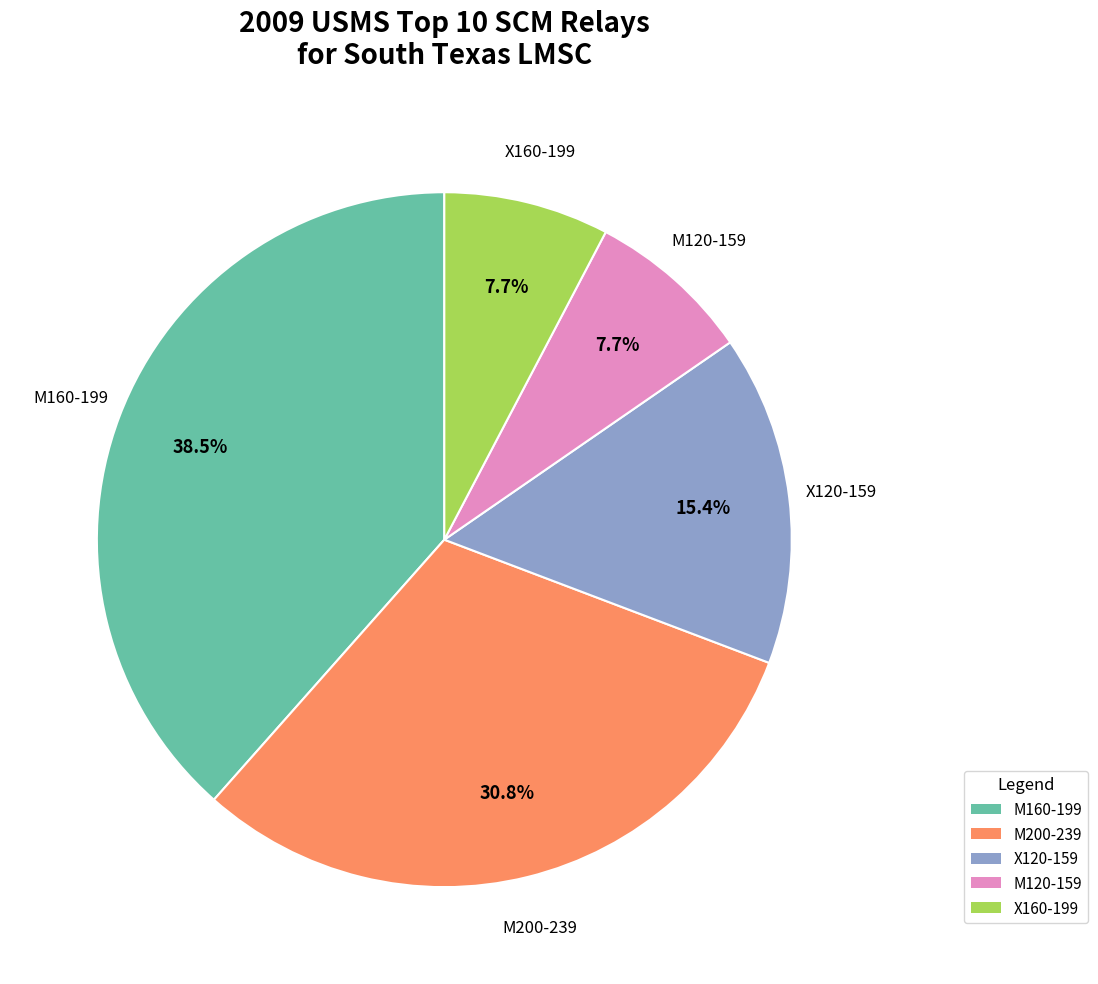

Is there a majority slice in this chart?

No